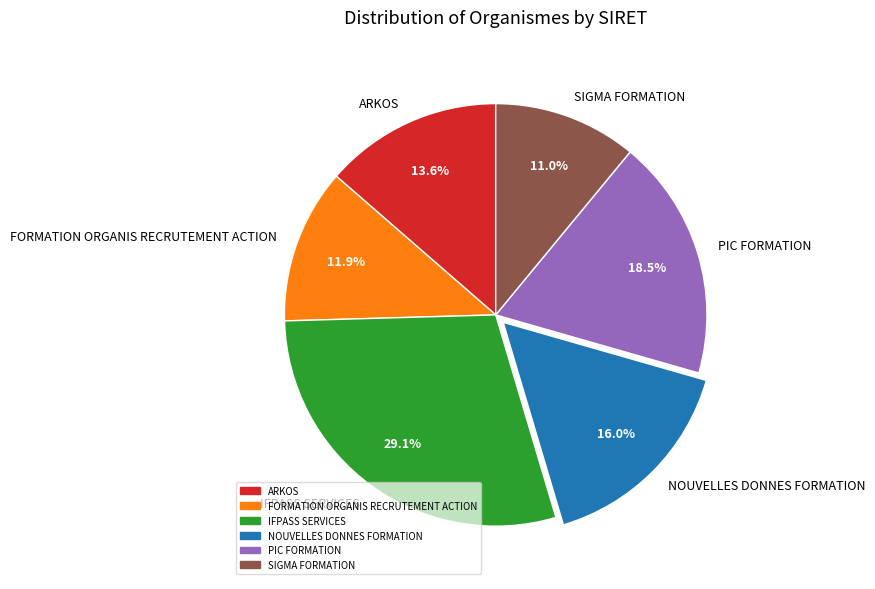

To the nearest percent, what percentage of the pie is ARKOS?

14%